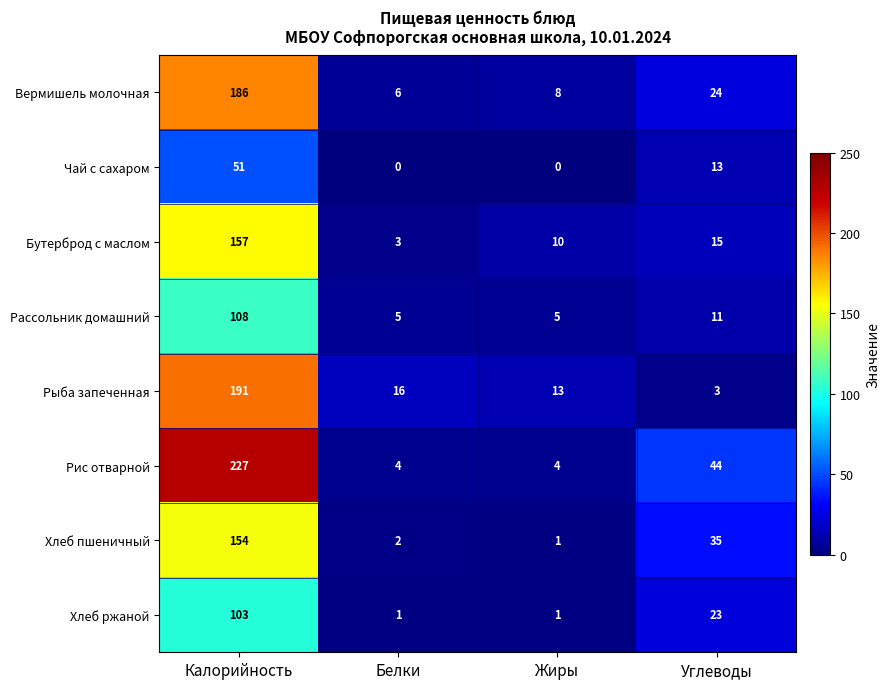

At which label is Вермишель молочная closest to 96?

Углеводы